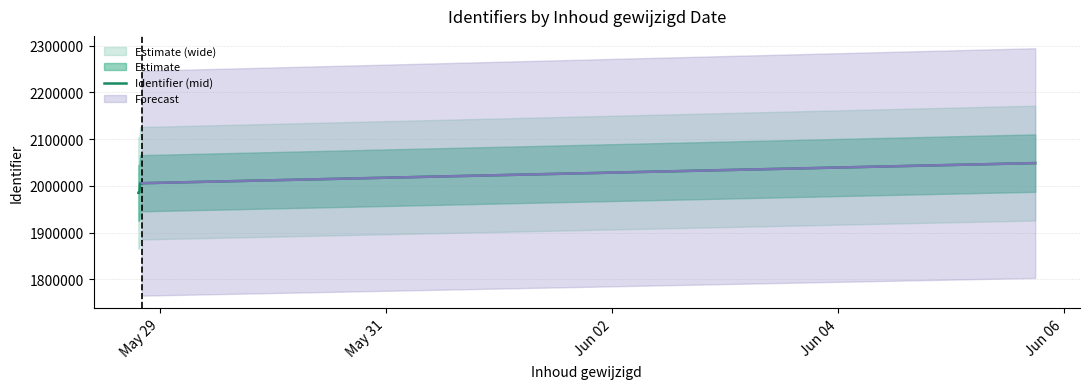

What is the average value?

2000858